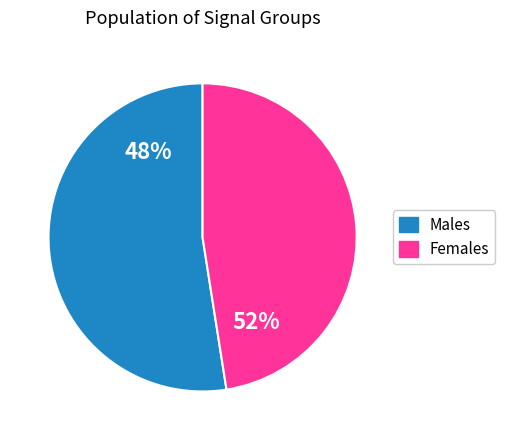

The 29 slice represents 9% of the pie. True or false?

False